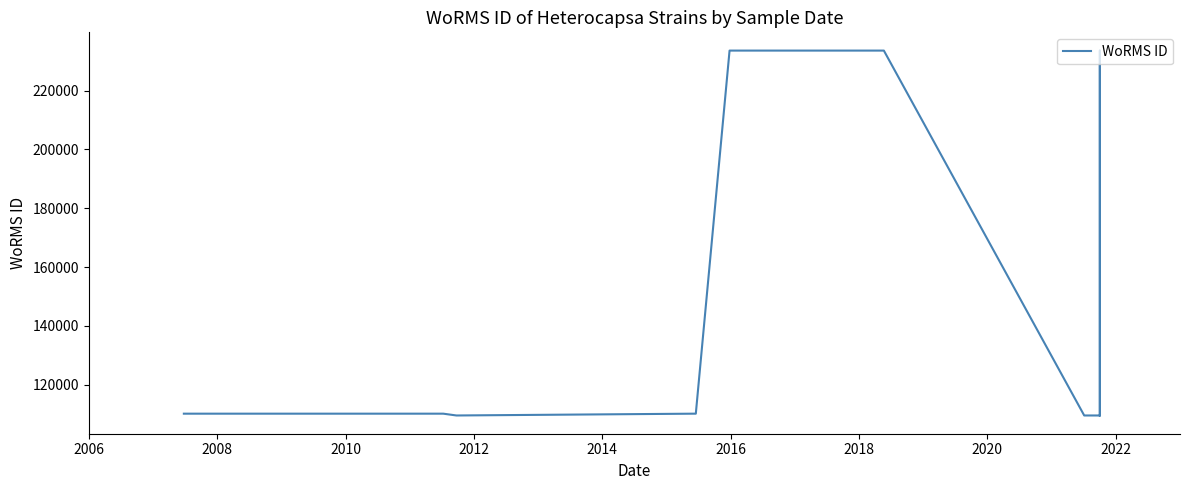

What is the sum of all values?

2376728